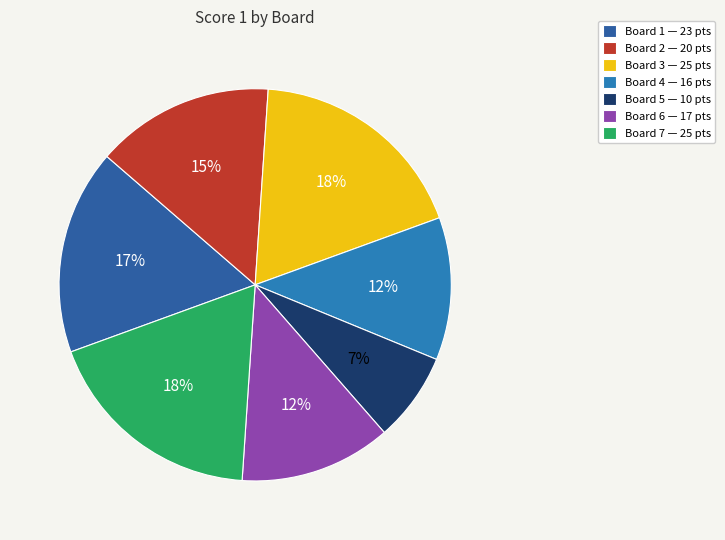

Is it true that Board 6 is 12% of the pie?

True